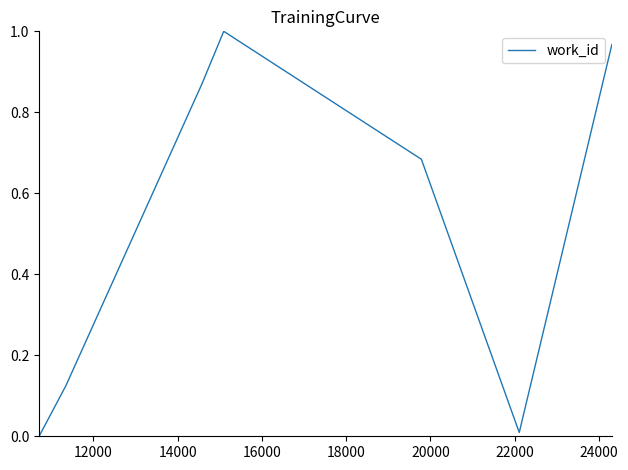

How many interior local valleys (lower than both neighbors) does the data have?

1